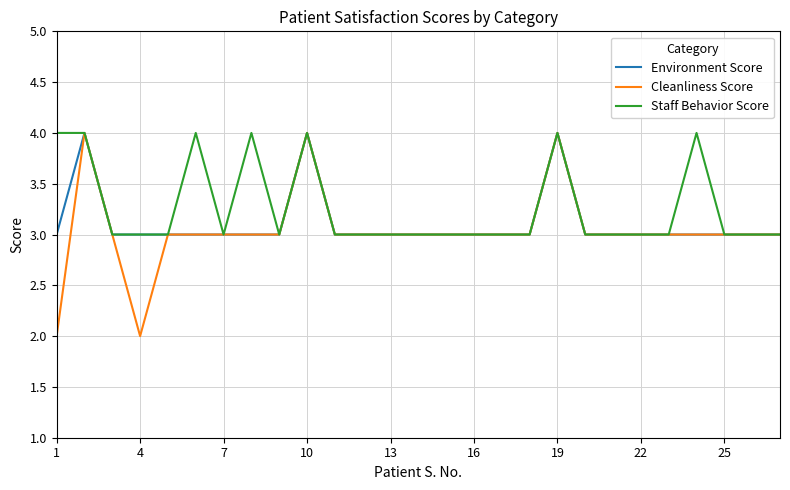

Rank the series by their average value, from lowest to highest.

Cleanliness Score, Environment Score, Staff Behavior Score